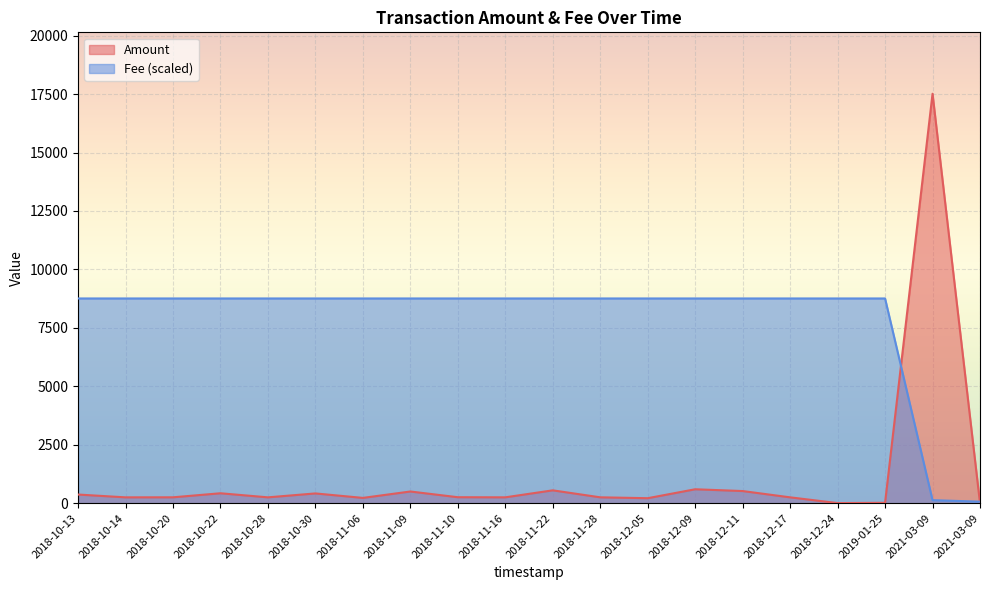

Which series ends up on top after the final intersection of Amount and Fee?

Amount